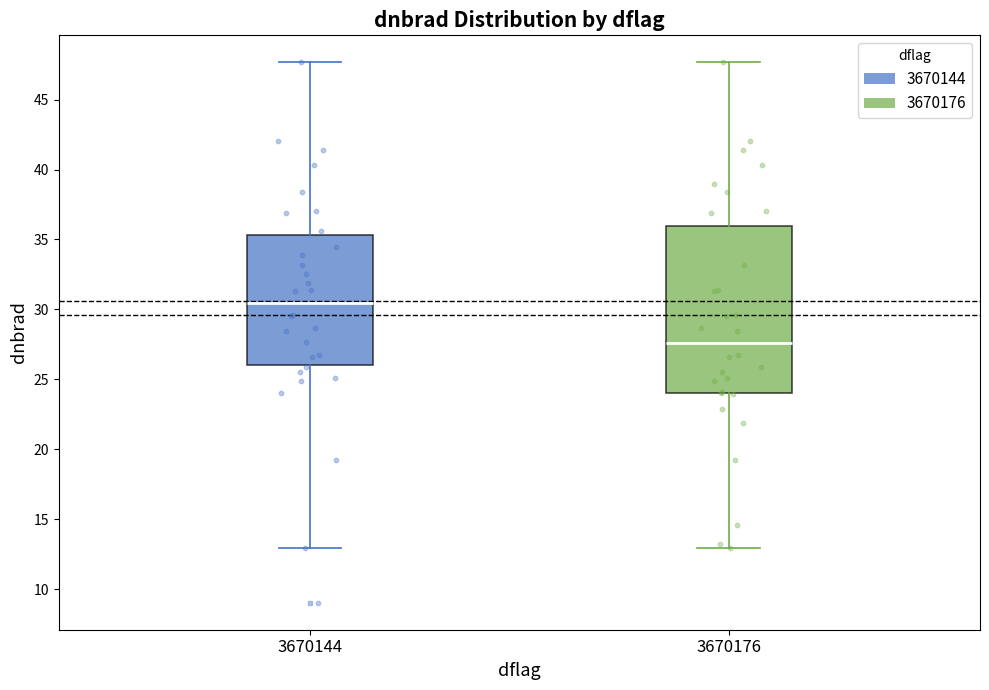

Reading left to right, transcribe this box plot: for each box, give where its median line is, the range the box spans, and where its two whiskers end, as read against the y-axis. The values are not printed on the chart, so give them approximately, as read against the axis.

3670144: median 30.5, box 26.0 to 35.5, whiskers 13.0 to 47.5
3670176: median 27.5, box 24.0 to 36.0, whiskers 13.0 to 47.5